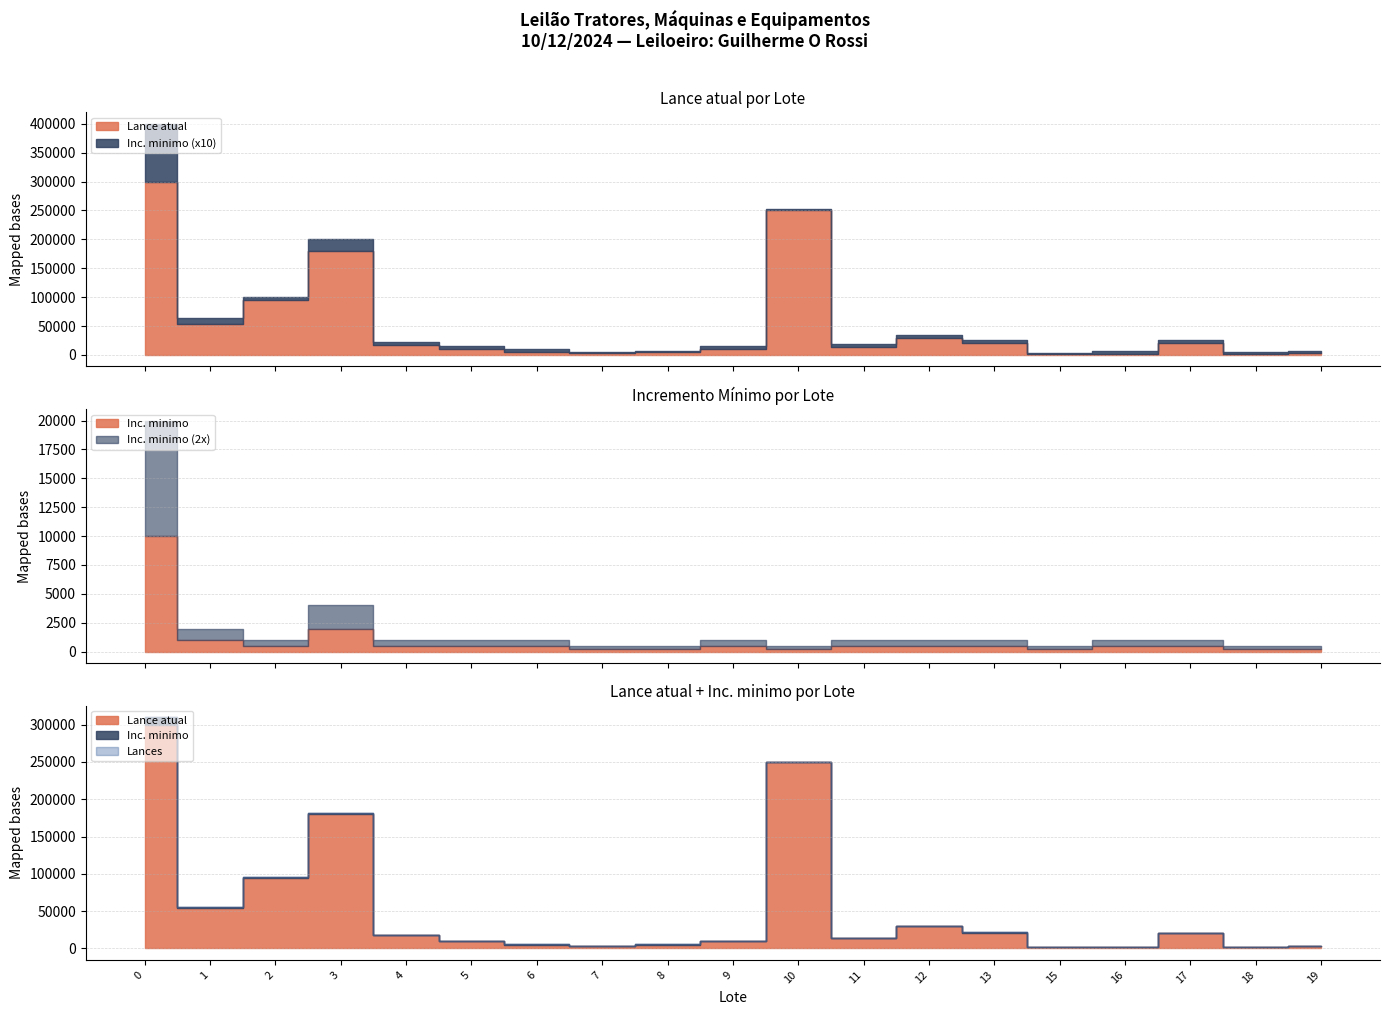

Is the value of Lances at 3 greater than the value of Lance atual at 1?

No